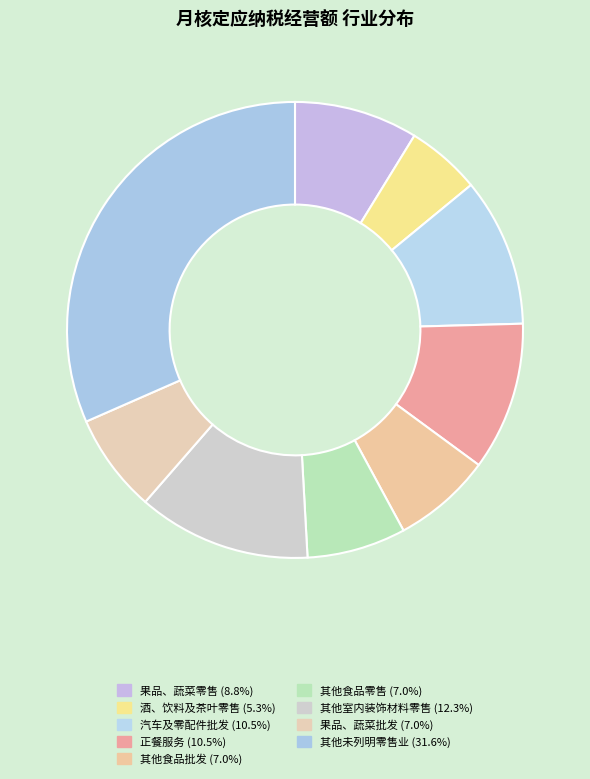

What percentage is NOT represented by 其他食品批发?

93.0%